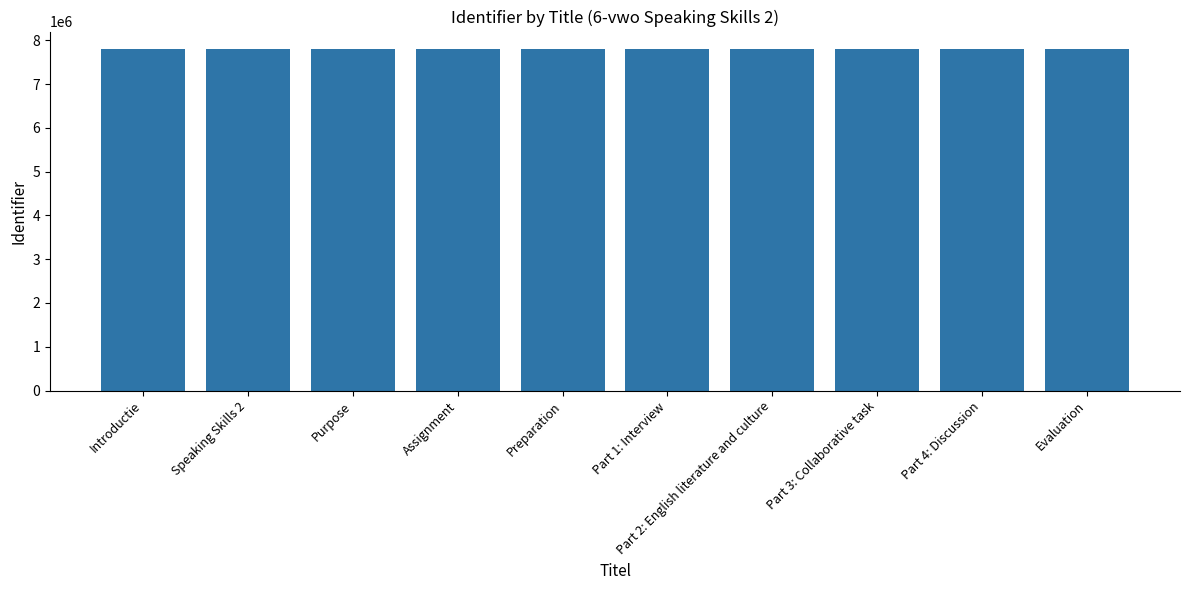

Approximately how many times larger is the value at Introductie compared to Speaking Skills 2?

1.0